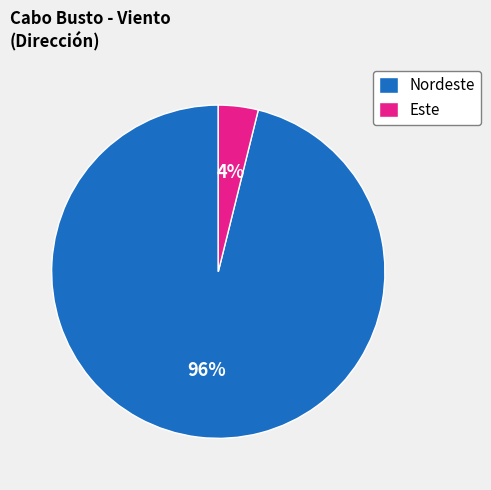

How many slices are in this pie chart?

2